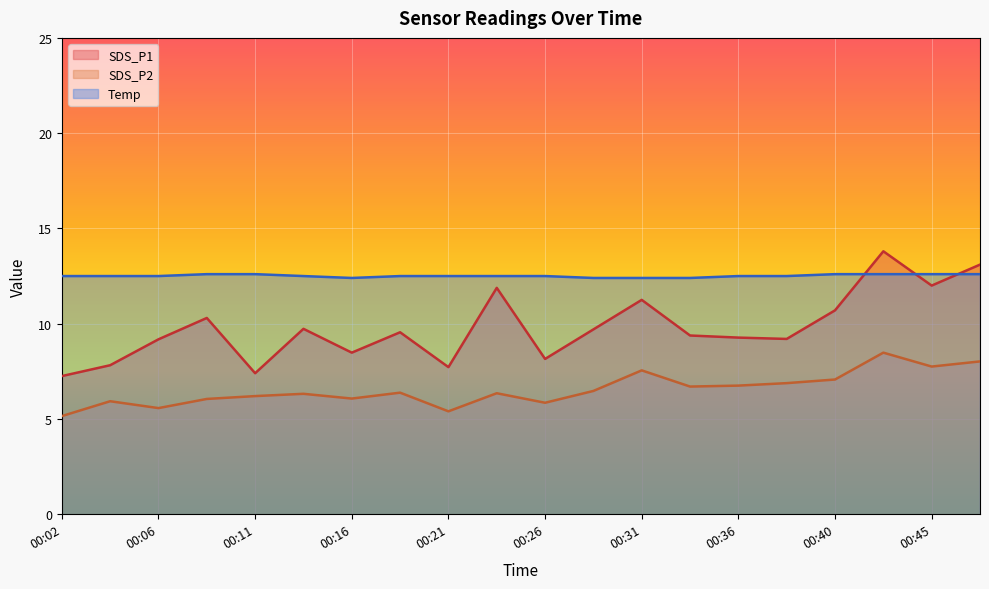

At which category is the sum across all series the highest?

00:43